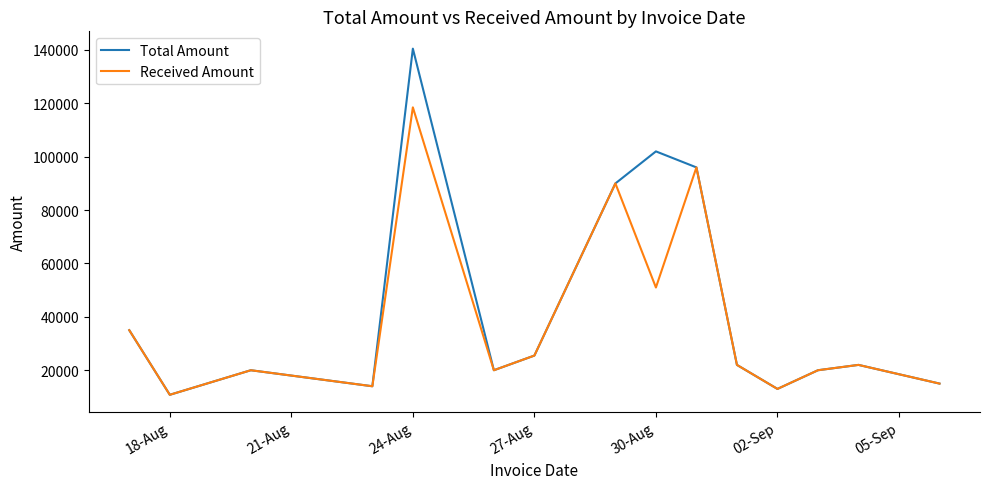

Which series has the largest range (max minus min)?

Total Amount